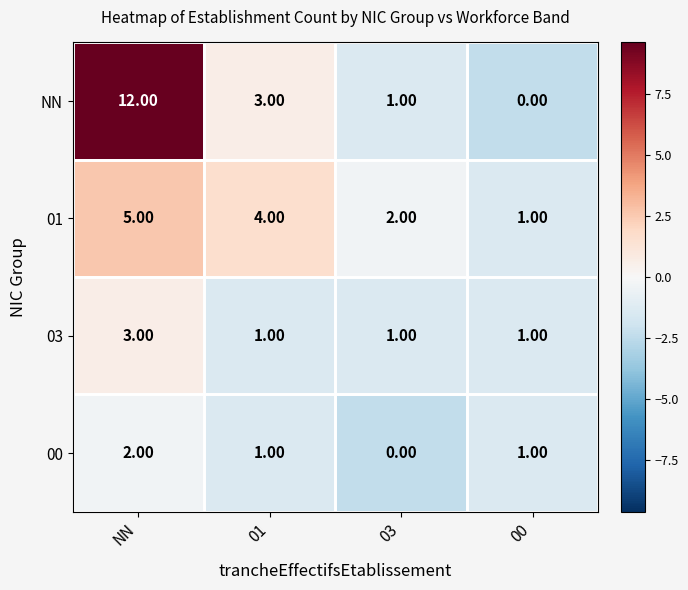

Which series has the largest total across all categories?

NN